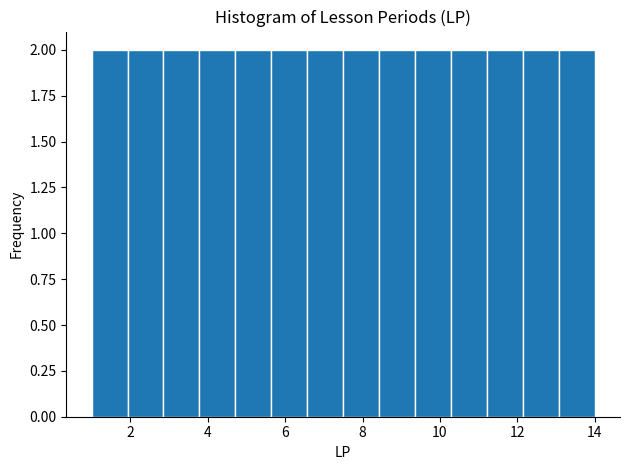

Reading left to right, transcribe this chart: for each bar, give the range it covers on the x-axis and its height. Neither the bar edges nor the heights are printed on the chart, so give them approximately, as read against the axes.

1.0 to 2.0: 2
2.0 to 2.8: 2
2.8 to 3.8: 2
3.8 to 4.8: 2
4.8 to 5.6: 2
5.6 to 6.6: 2
6.6 to 7.6: 2
7.6 to 8.4: 2
8.4 to 9.4: 2
9.4 to 10.2: 2
10.2 to 11.2: 2
11.2 to 12.2: 2
12.2 to 13.0: 2
13.0 to 14.0: 2